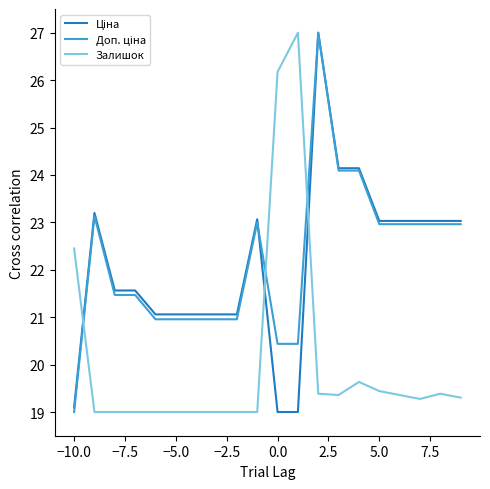

The Залишок series shows 13.0 at 5.0. True or false?

False